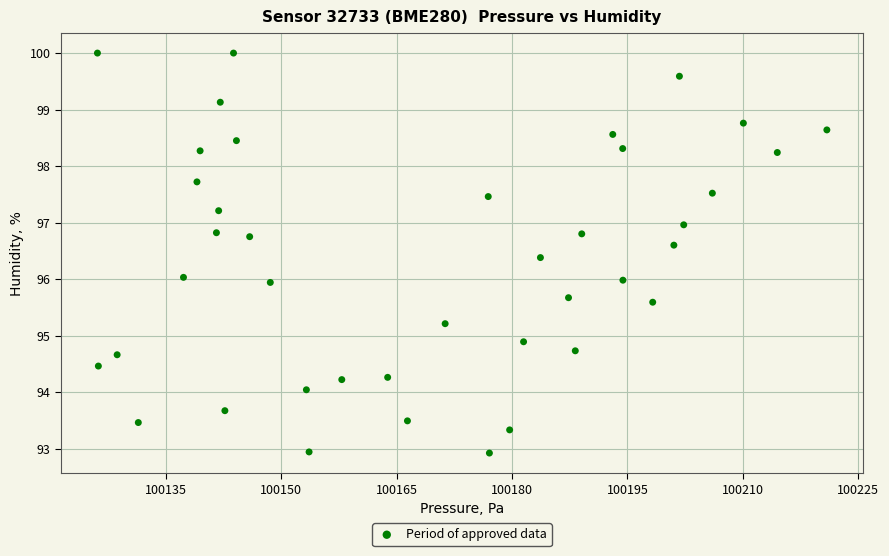

What is the range of Y values (max minus min)?

7.1